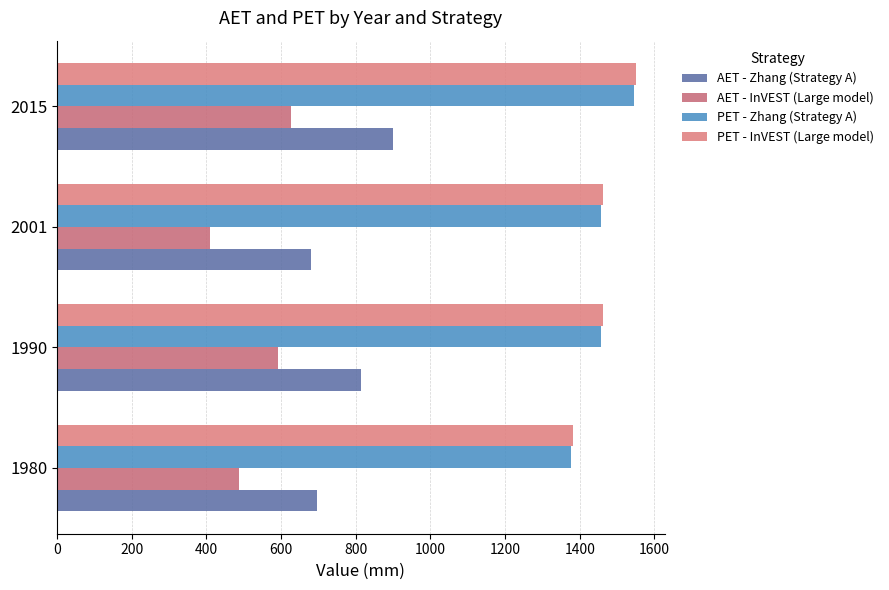

How many data points in AET - Zhang (Strategy A) are above 815?

2